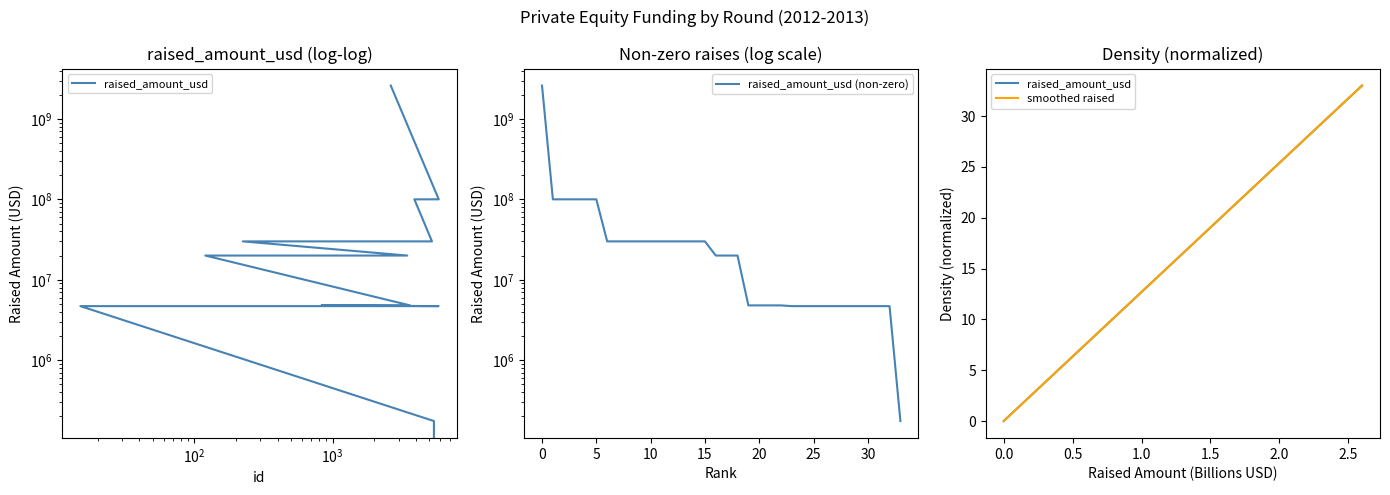

What is the change in value from 5078 to 5813?

-25300000